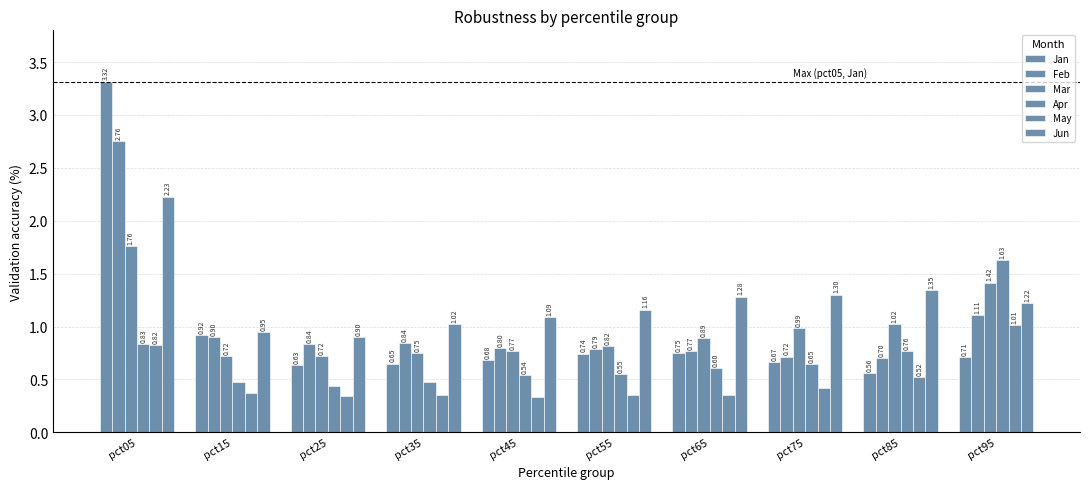

How many bars are there in total?

60